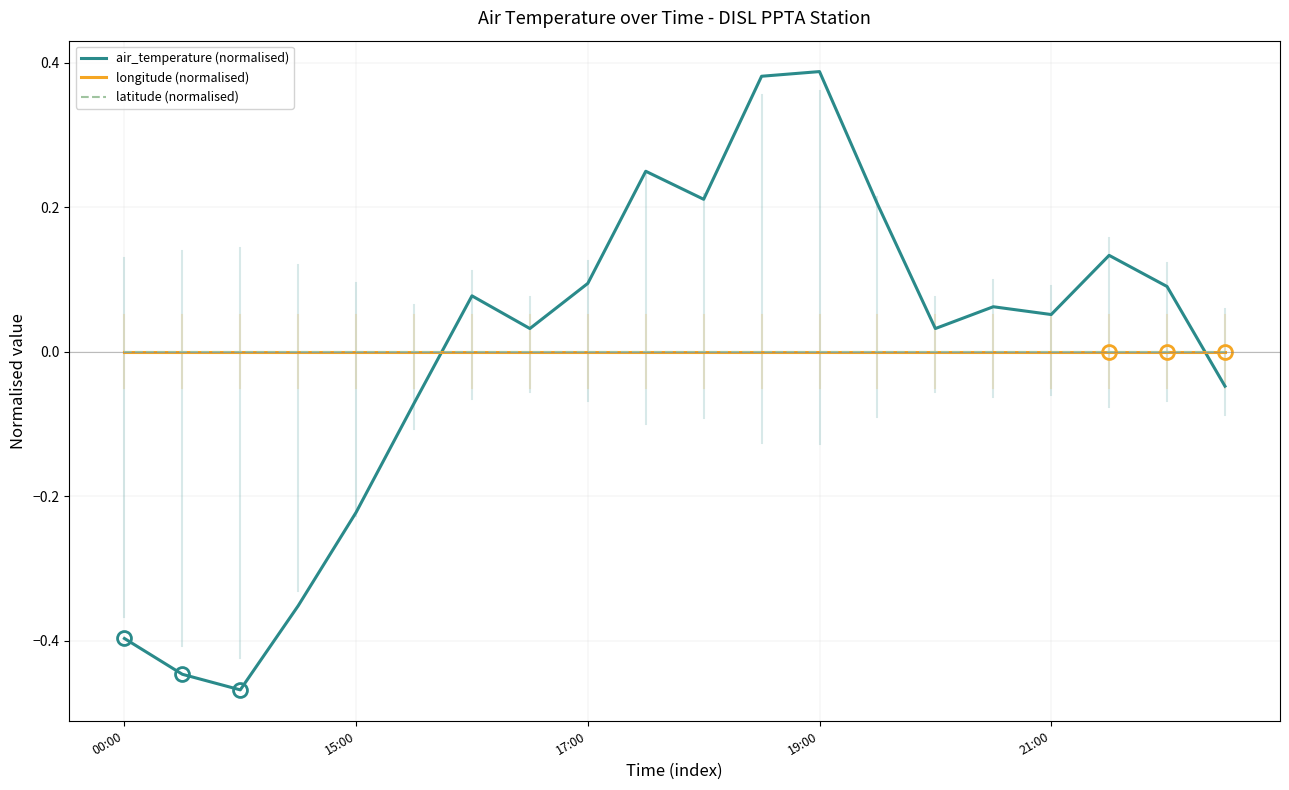

True or false: longitude (normalised) and air_temperature (normalised) cross at least once.

True